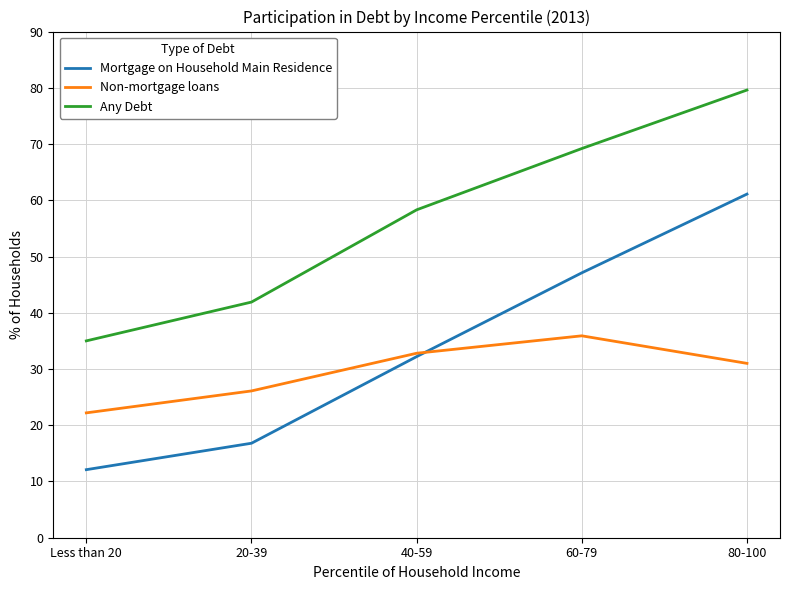

True or false: Any Debt and Non-mortgage loans intersect in this chart.

False